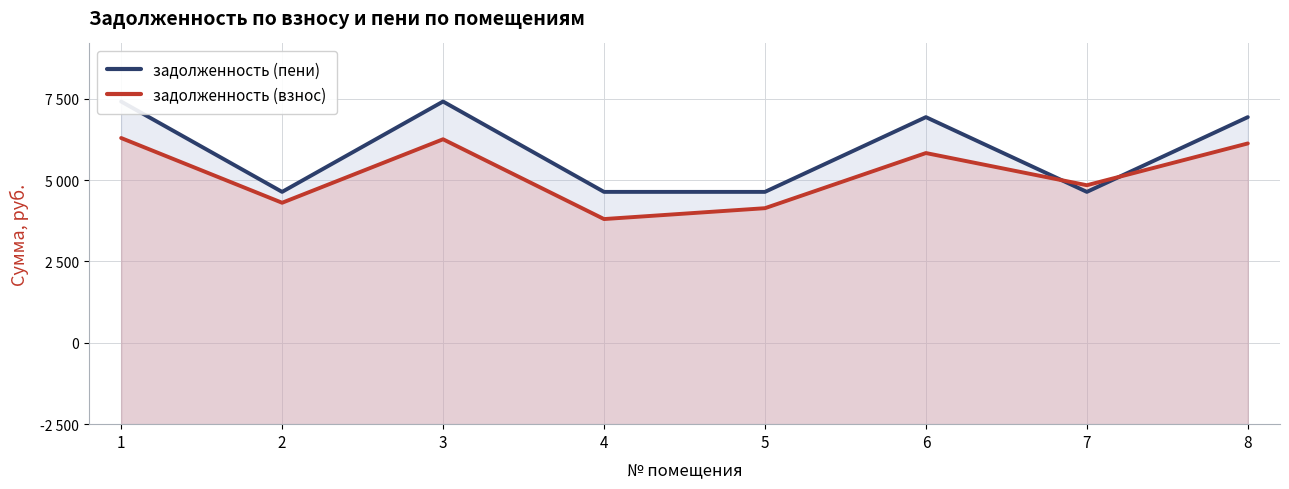

What is the difference between the maximum and minimum values in the задолженность (взнос) series?

4981.9